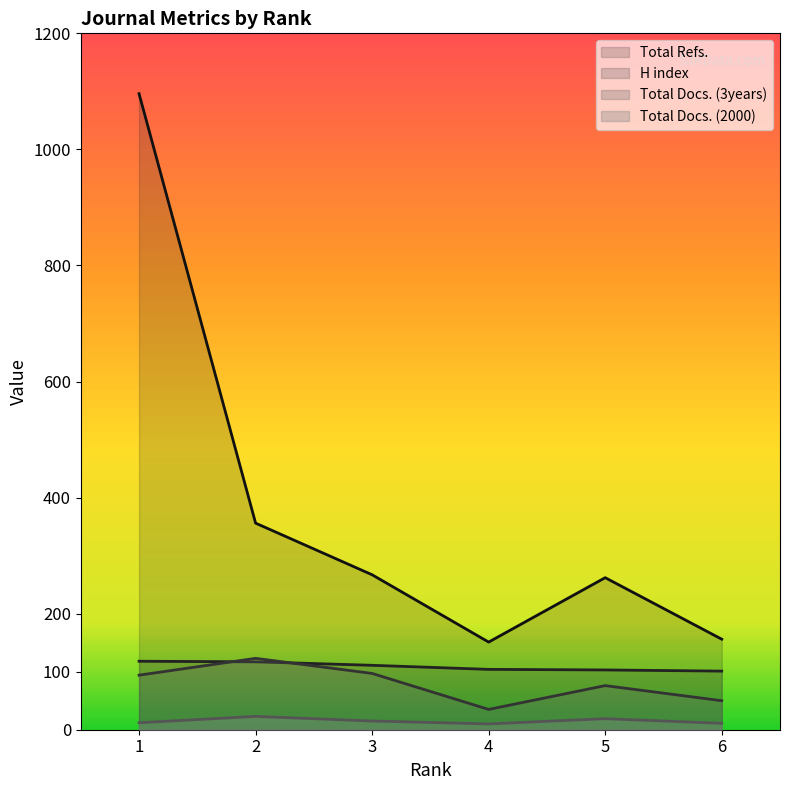

True or false: Total Refs. has more than 2 interior local peaks.

False